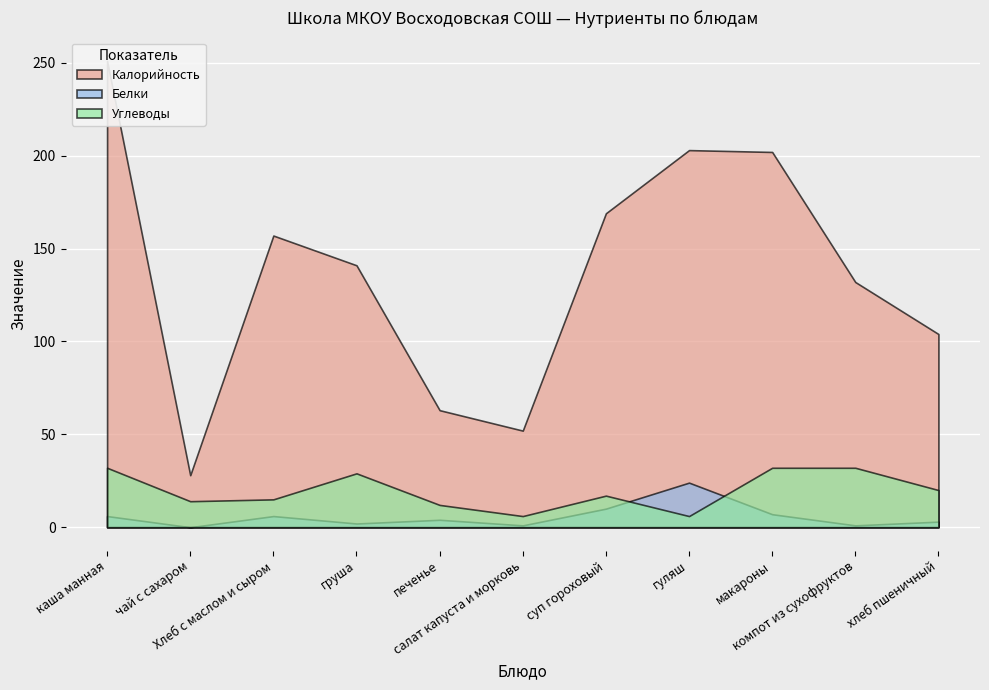

The Калорийность series shows 104 at хлеб пшеничный. True or false?

True